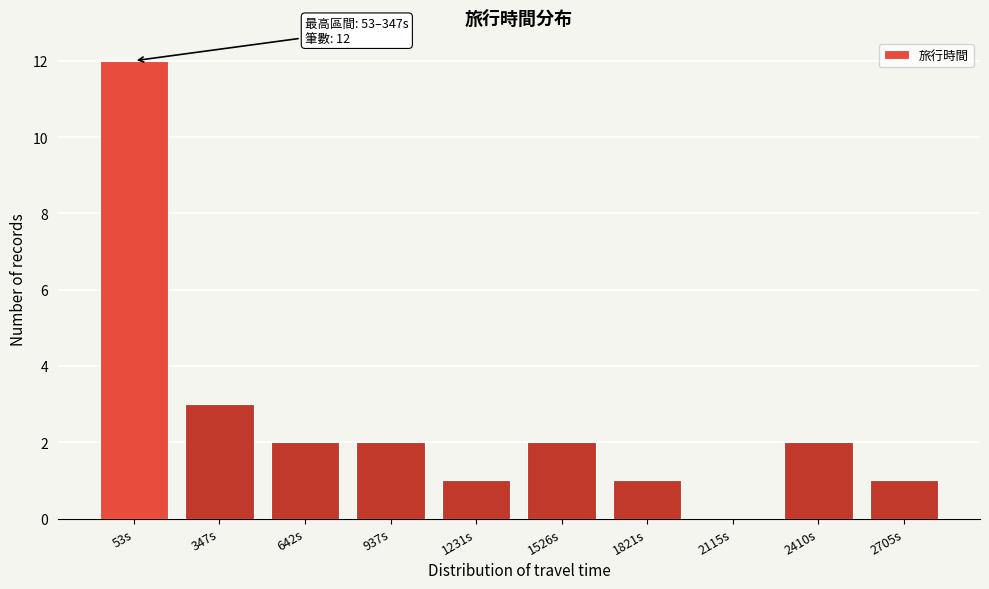

Reading left to right, extract all data points from this chart.

53s=12	347s=3	642s=2	937s=2	1231s=1	1526s=2	1821s=1	2115s=0	2410s=2	2705s=1